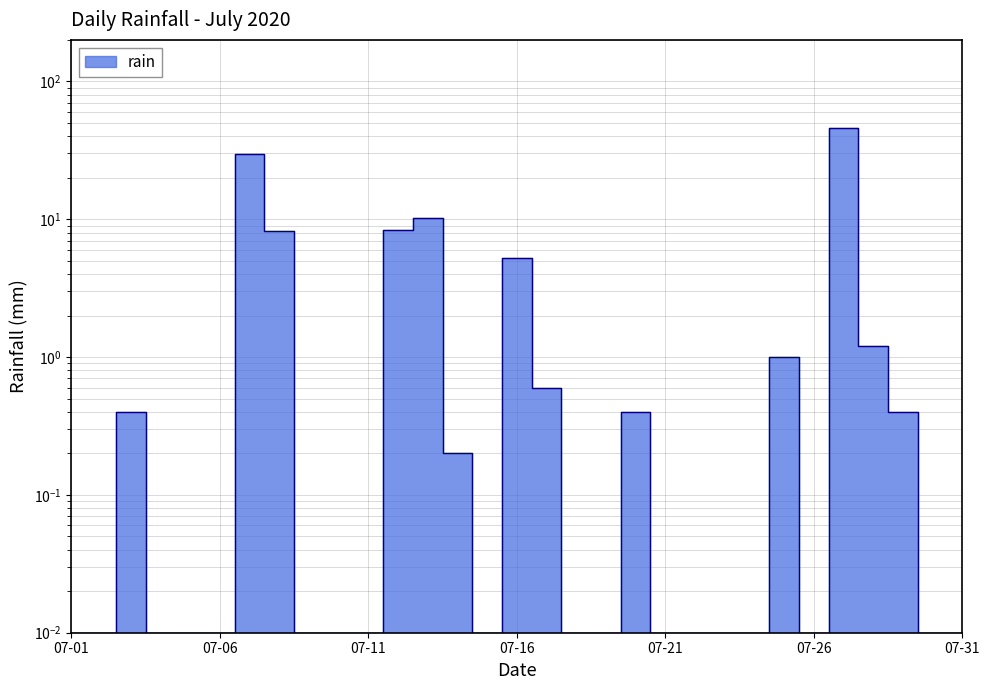

Reading left to right, list all the values displayed in this chart.

0.0	0.0	0.4	0.0	0.0	0.0	29.6	8.2	0.0	0.0	0.0	8.4	10.2	0.2	0.0	5.2	0.6	0.0	0.0	0.4	0.0	0.0	0.0	0.0	1.0	0.0	46.2	1.2	0.4	0.0	0.0